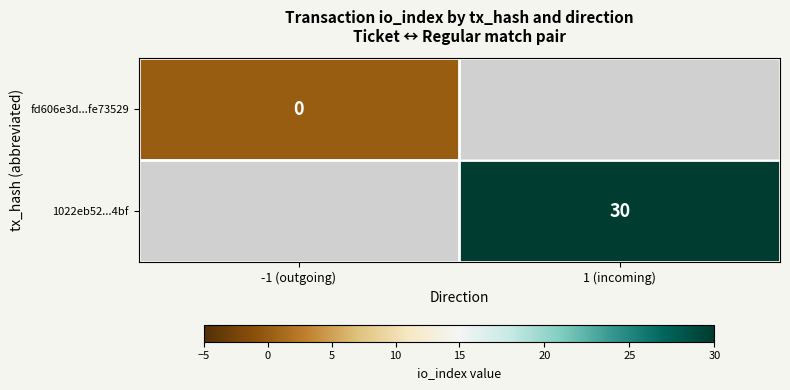

Is the value of fd606e3d...fe73529 at -1 (outgoing) greater than the value of 1022eb52...4bf at 1 (incoming)?

No